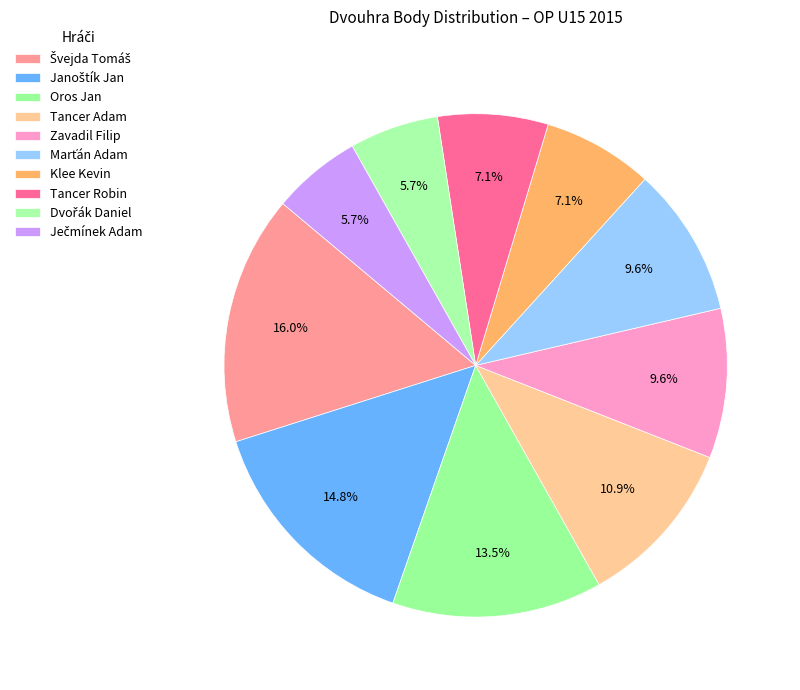

How many slices are in this pie chart?

10